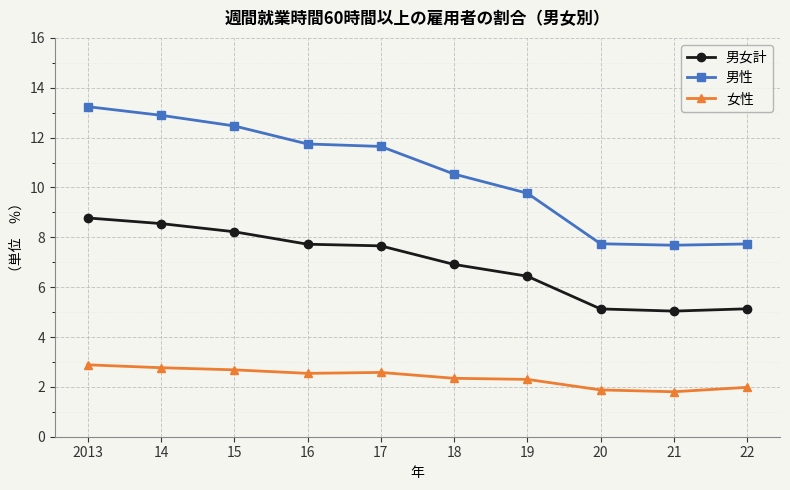

Rank the series by their maximum value, from lowest to highest.

女性, 男女計, 男性